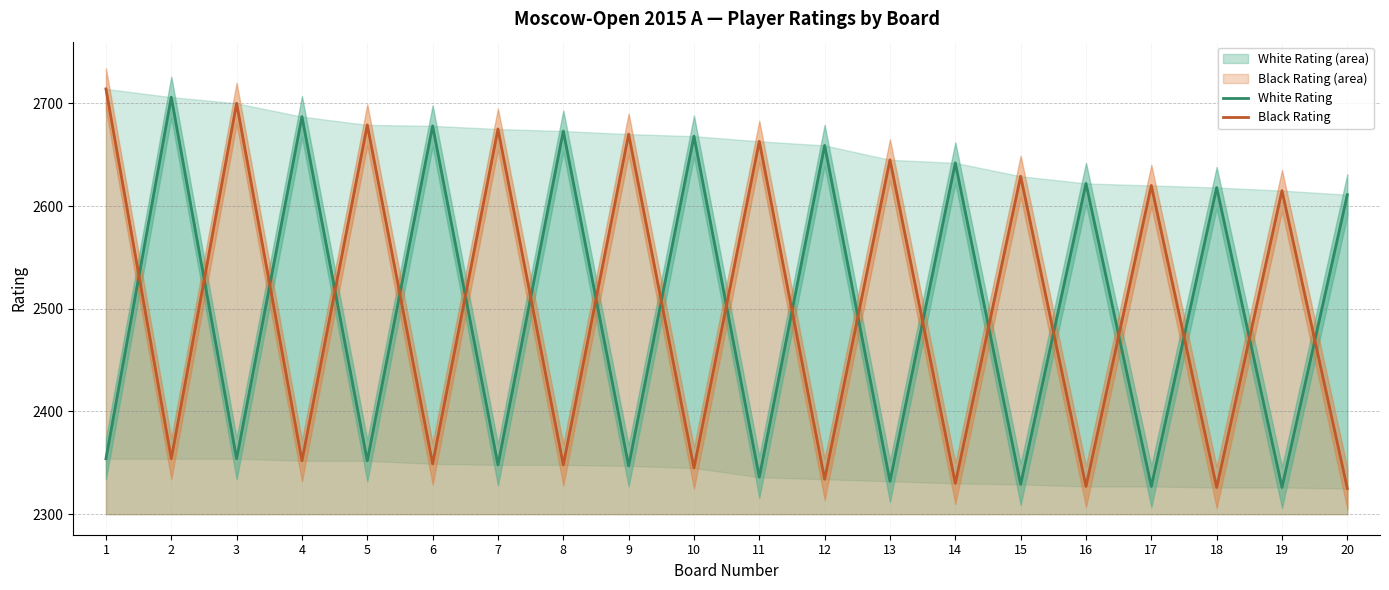

The White Rating series shows 2642 at 14. True or false?

True